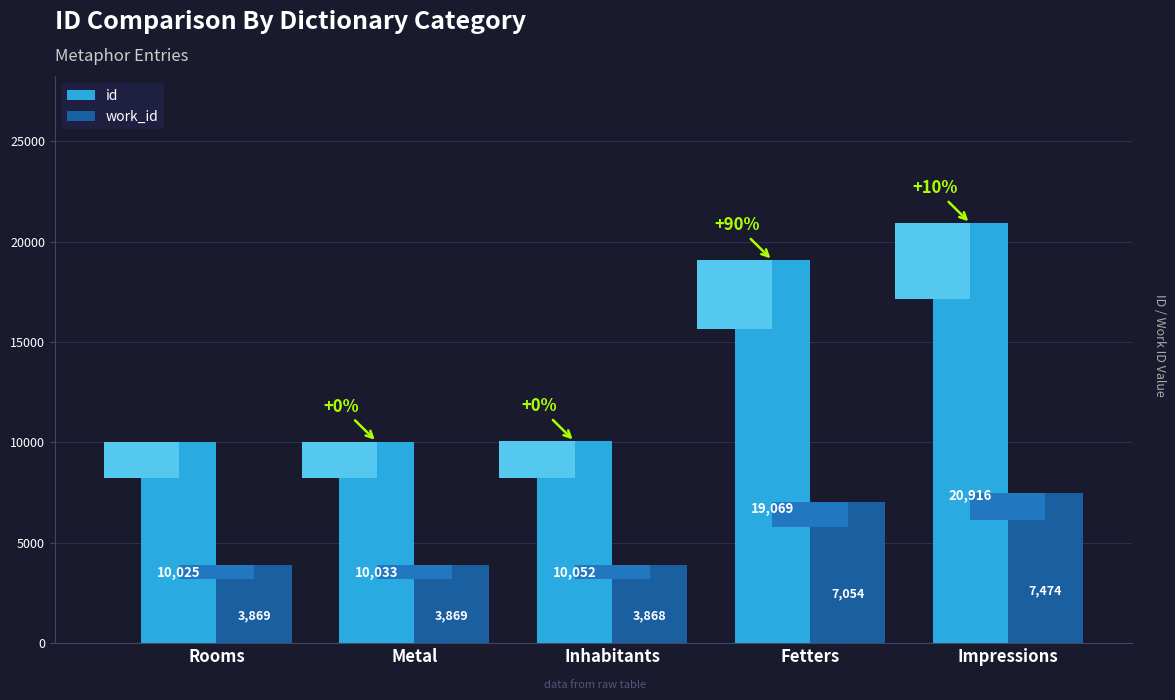

Rank the series by their average value, from lowest to highest.

work_id, id